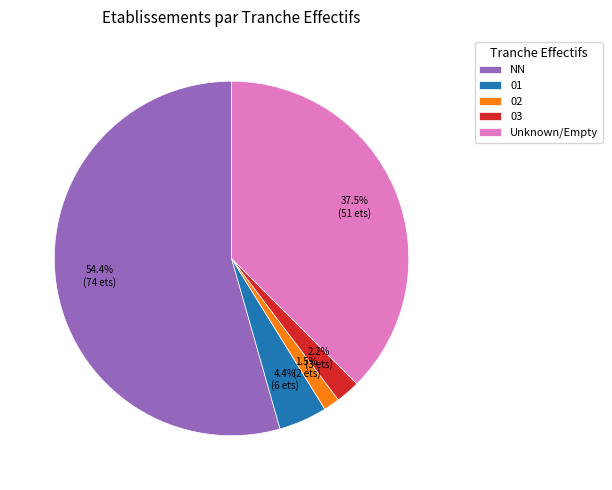

Which slice represents more than half of the pie?

NN